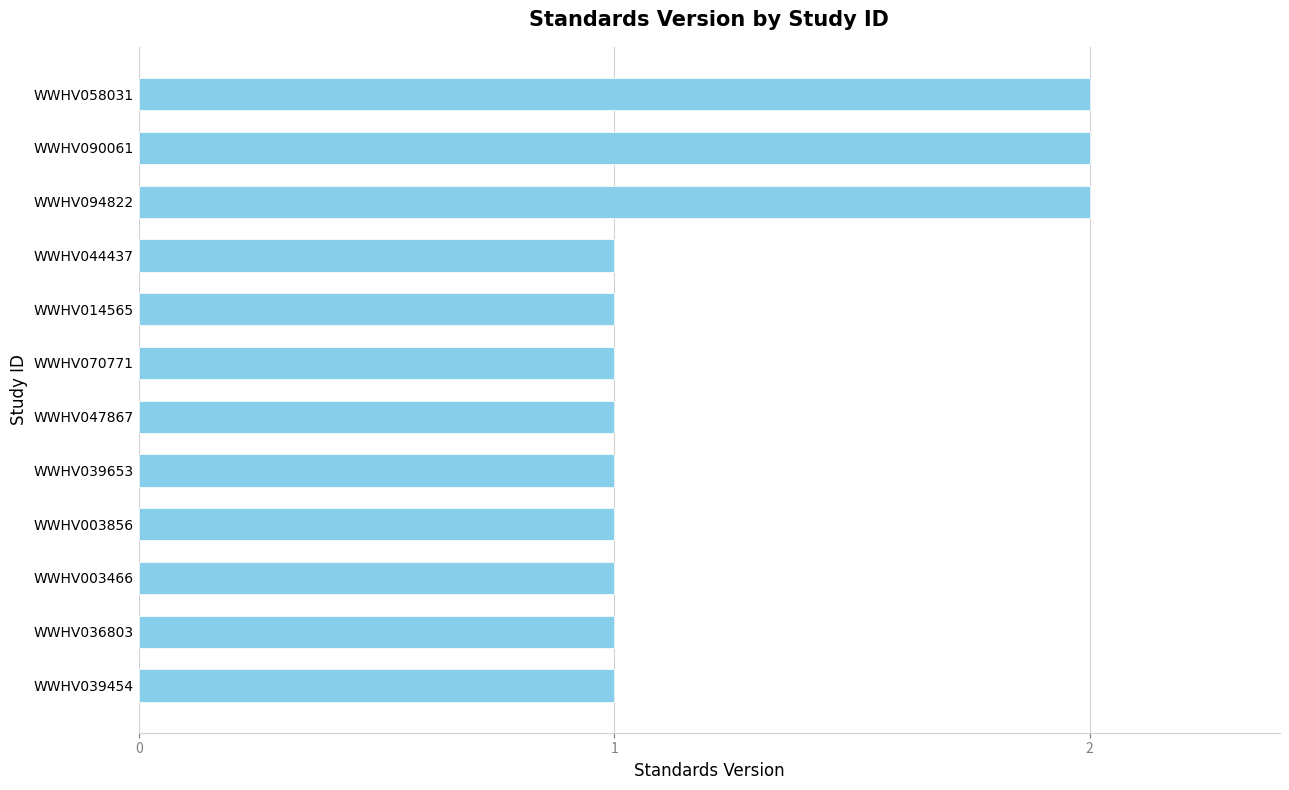

Is it true that the value at WWHV039653 is 0?

False